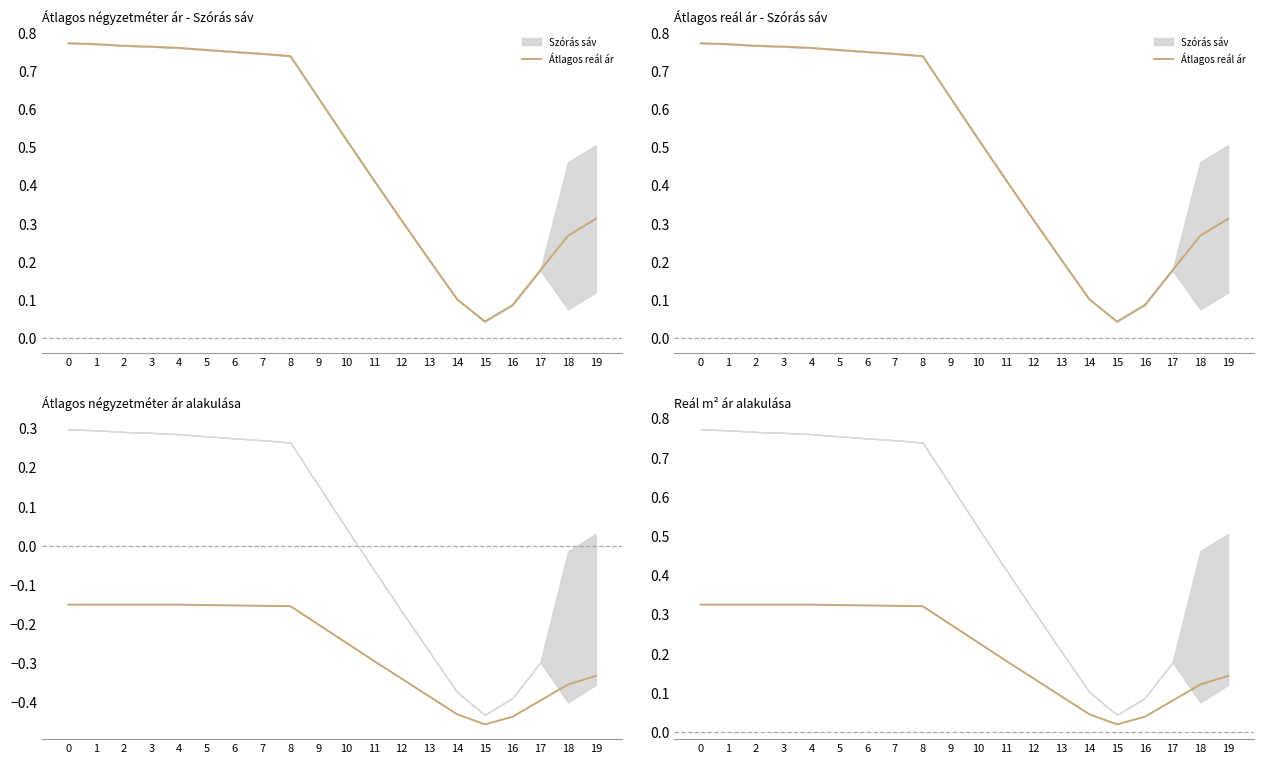

What is the difference between the maximum and minimum values?

0.3